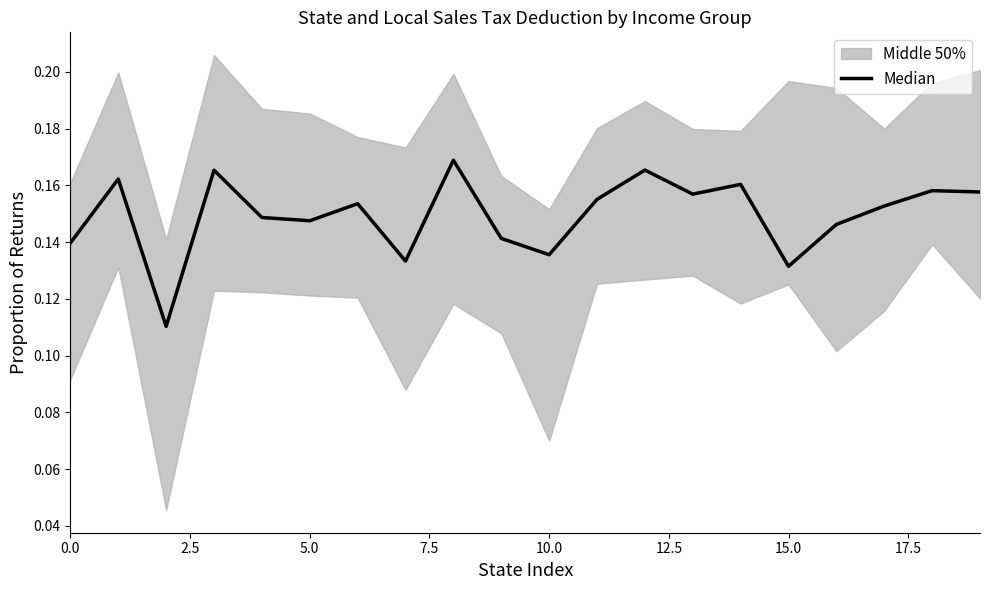

True or false: the data shows 0.0 at 15.

False